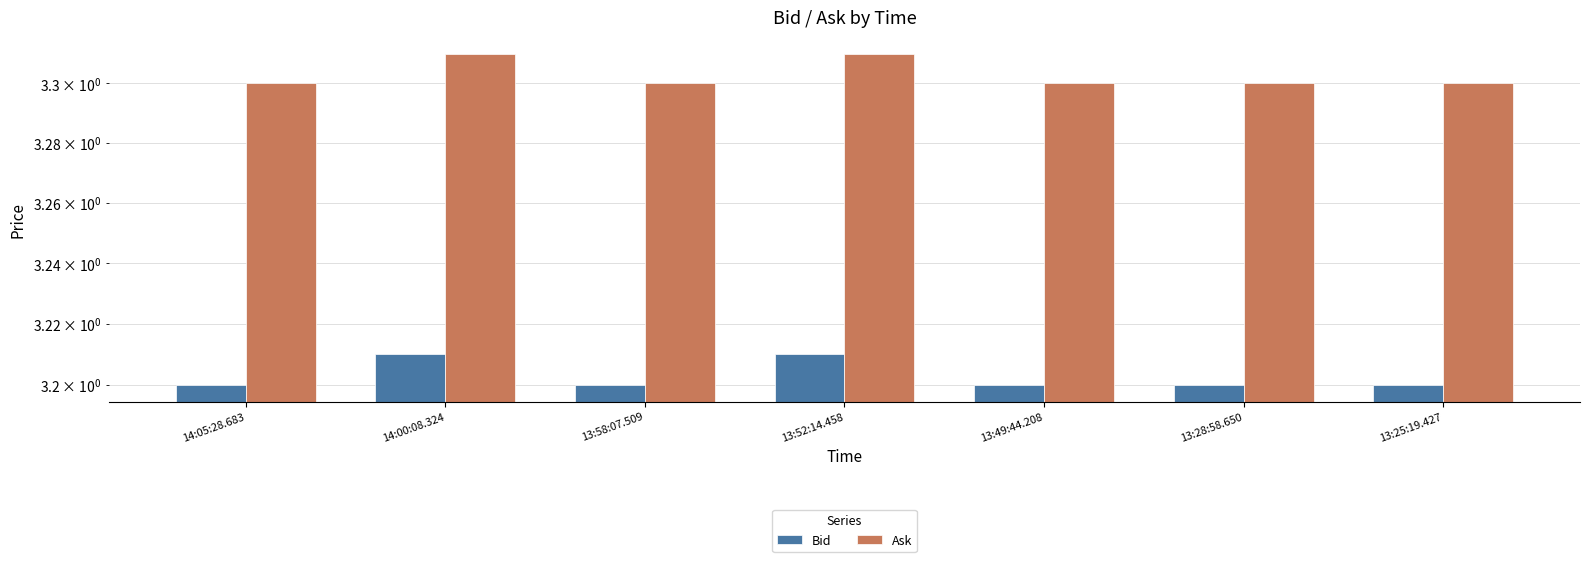

Which category has the highest value in the Ask series?

14:00:08.324